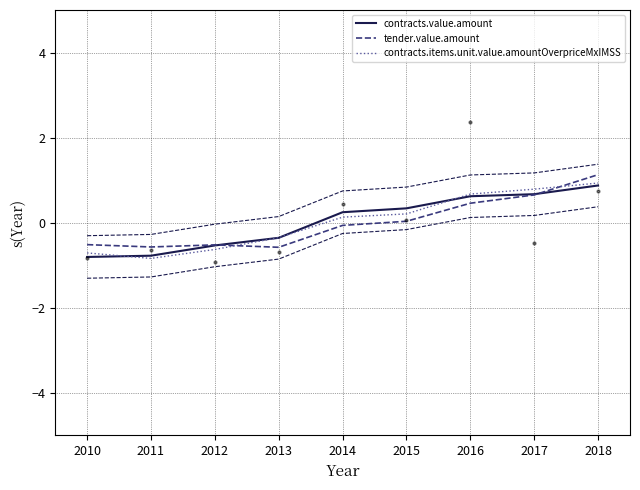

Which series has the largest Y range (max minus min)?

contracts.items.unit.value.amountOverpriceMxIMSS